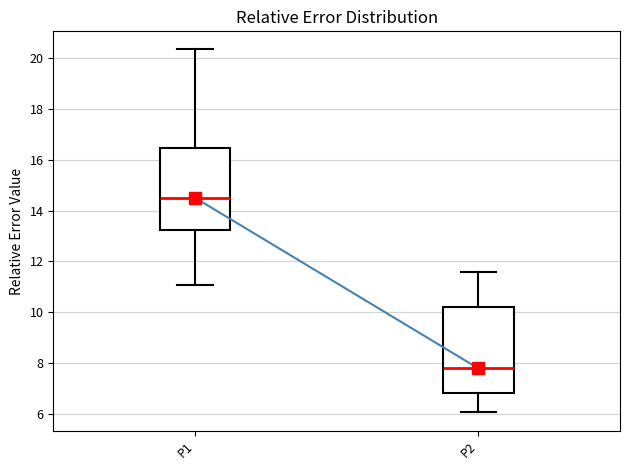

Reading left to right, read every box against the y-axis: the position of its median line, the range the box covers, and the ends of its whiskers. The values are not printed on the chart, so give them approximately, as read against the axis.

P1: median 14.6, box 13.2 to 16.4, whiskers 11.0 to 20.4
P2: median 7.8, box 6.8 to 10.2, whiskers 6.0 to 11.6